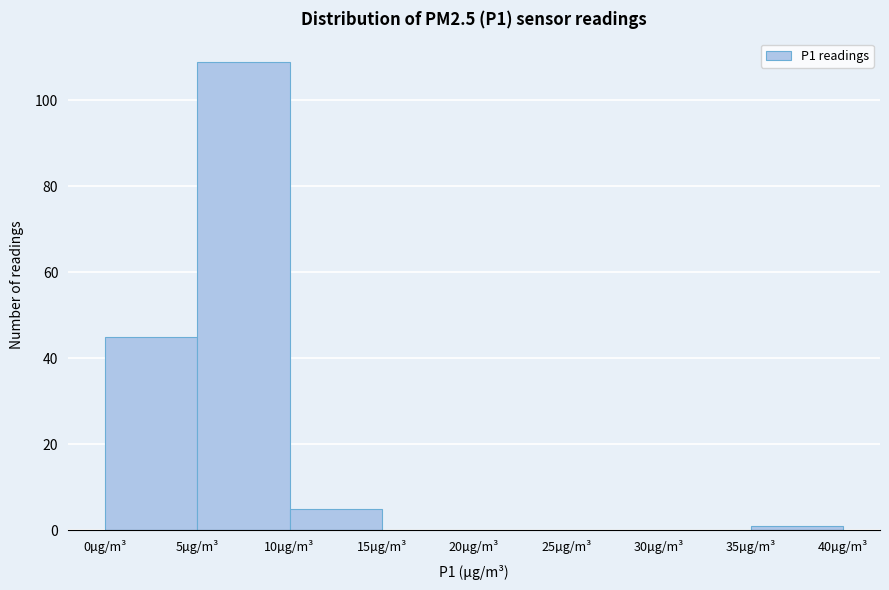

Reading left to right, list every bar in this chart as the range it spans on the x-axis followed by its height. The values are not printed on the chart, so give them approximately, as read against the axis.

0 to 5: 46
5 to 10: 110
10 to 15: 6
15 to 20: 0
20 to 25: 0
25 to 30: 0
30 to 35: 0
35 to 40: under 2